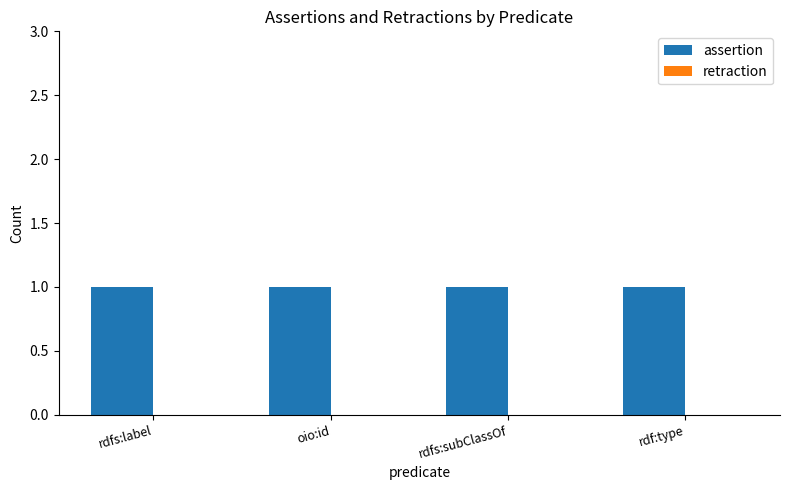

True or false: assertion has a value of 0 at rdfs:label.

False